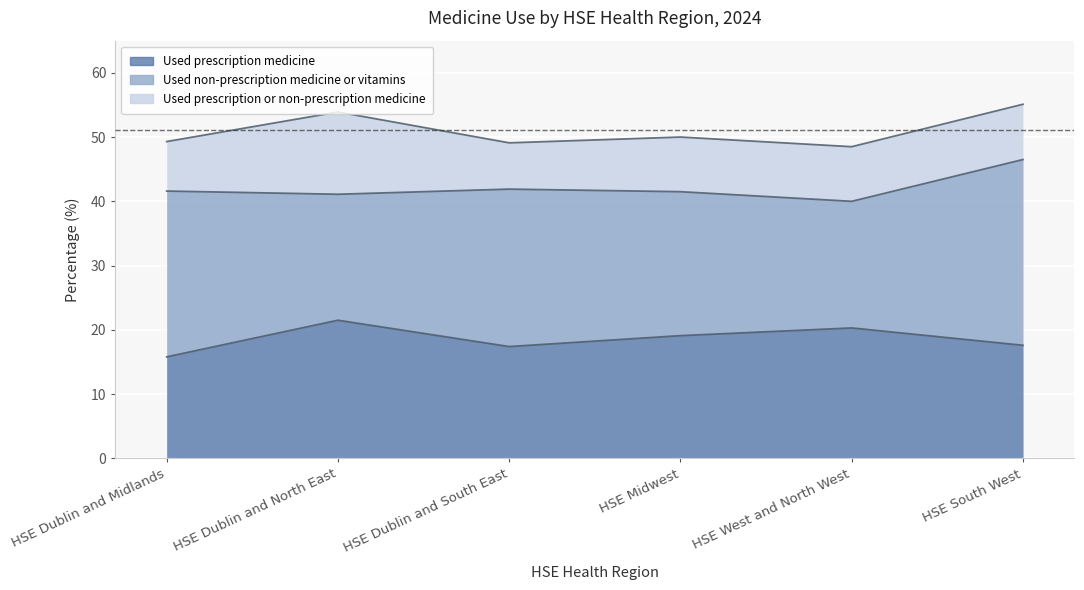

At which category does Used prescription medicine reach its first local peak?

HSE Dublin and North East